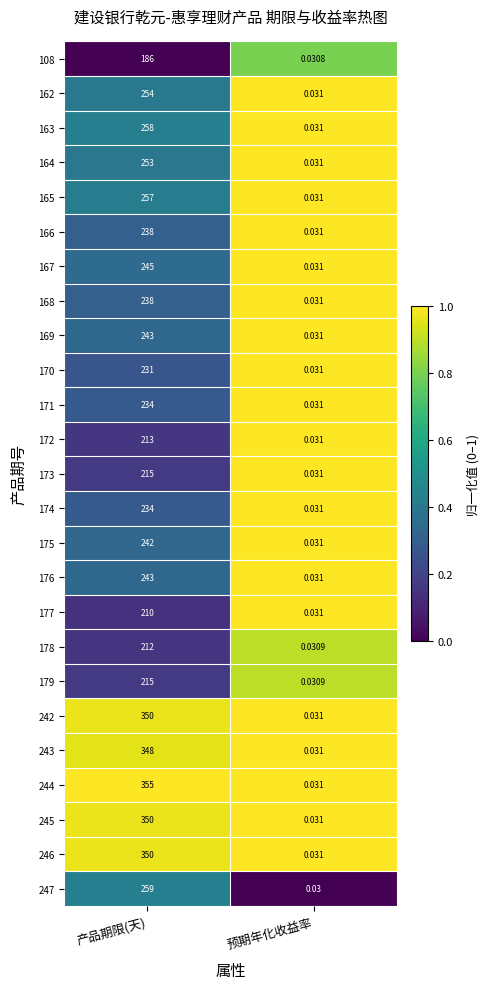

List the labels in order of 246 value, smallest first.

预期年化收益率, 产品期限(天)